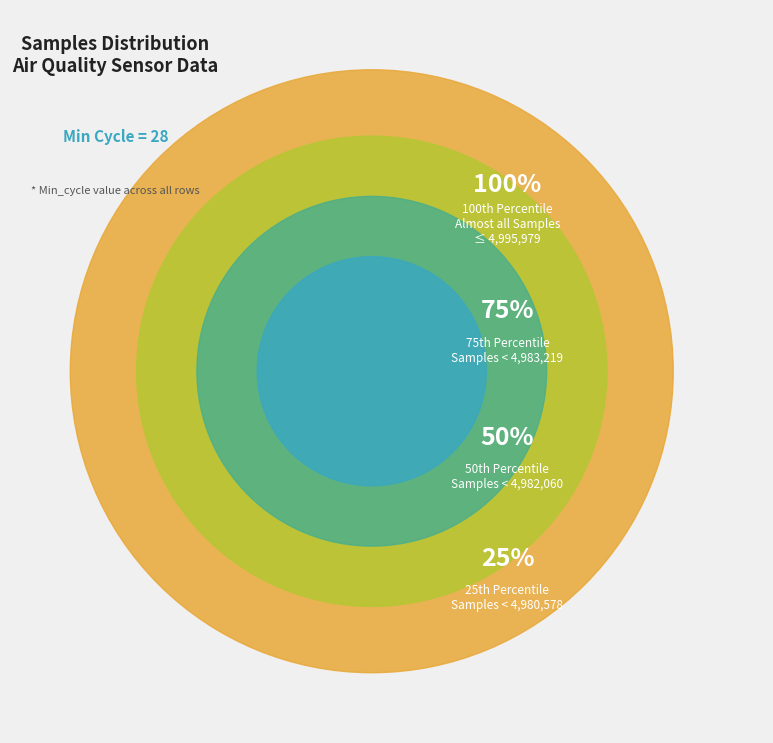

Does any single category account for the majority?

No